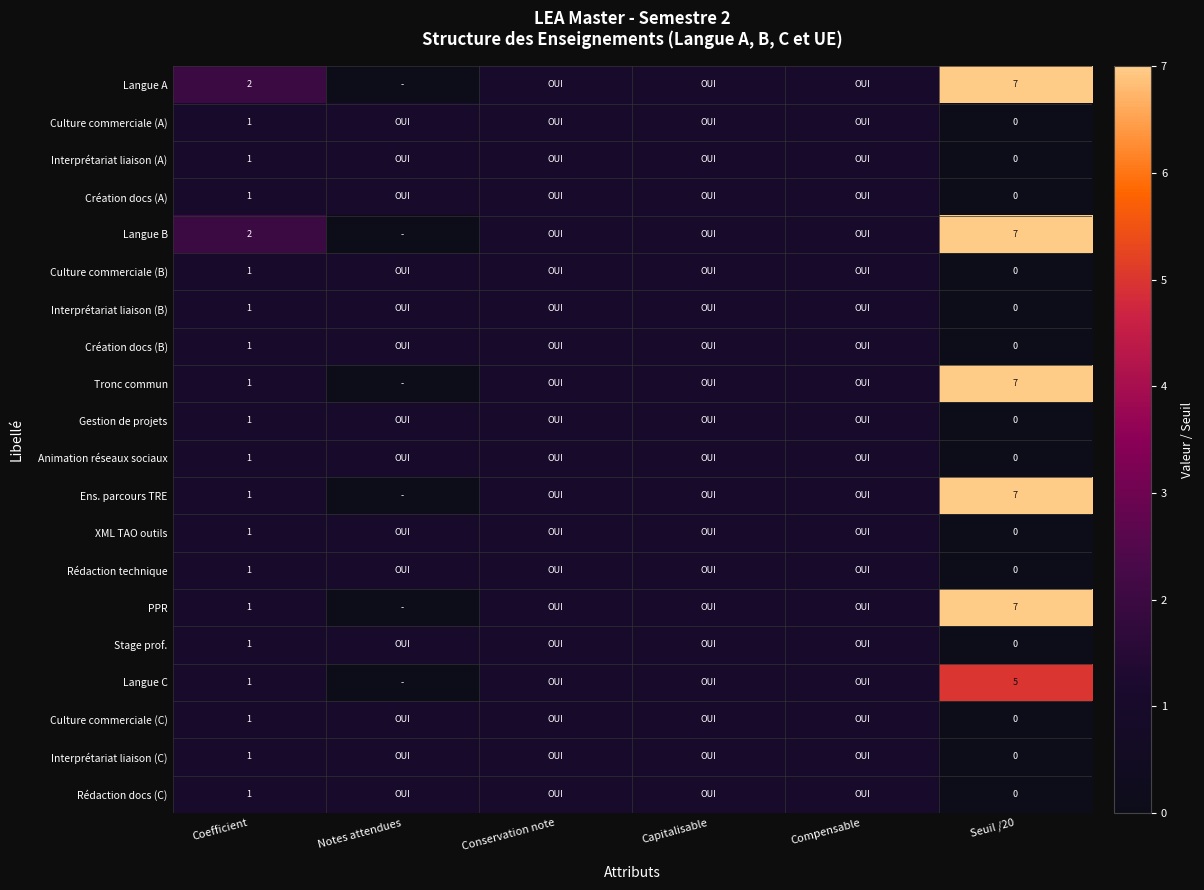

True or false: Culture commerciale (A) has a value of 1 at Conservation note.

False